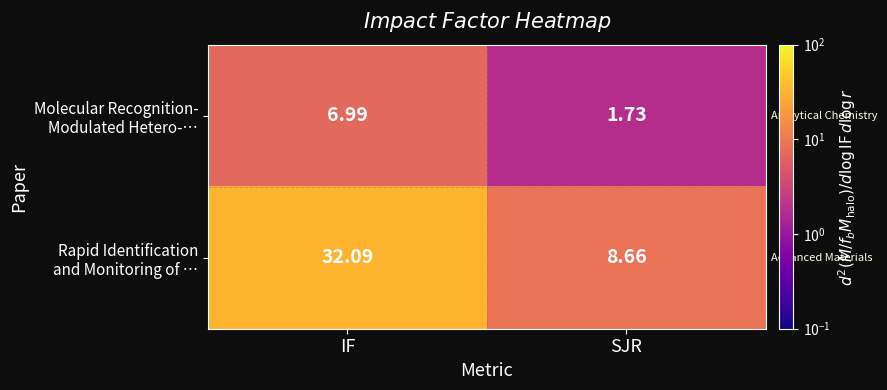

At which category is the sum across all series the highest?

IF